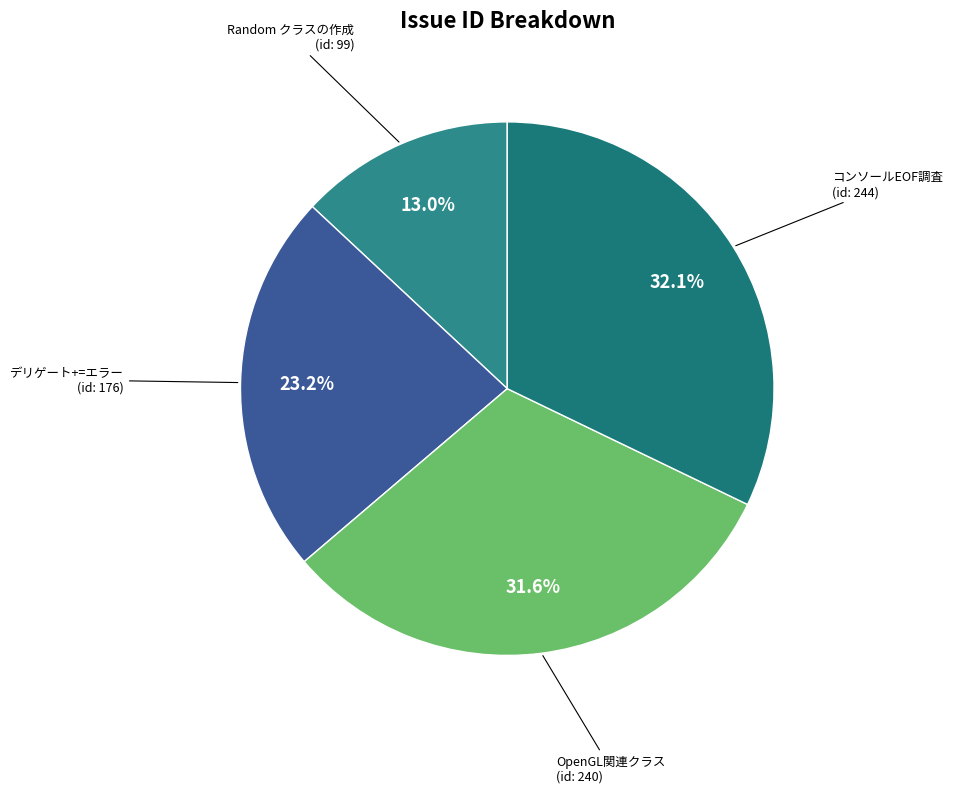

Is there any slice that represents more than half of the pie?

No